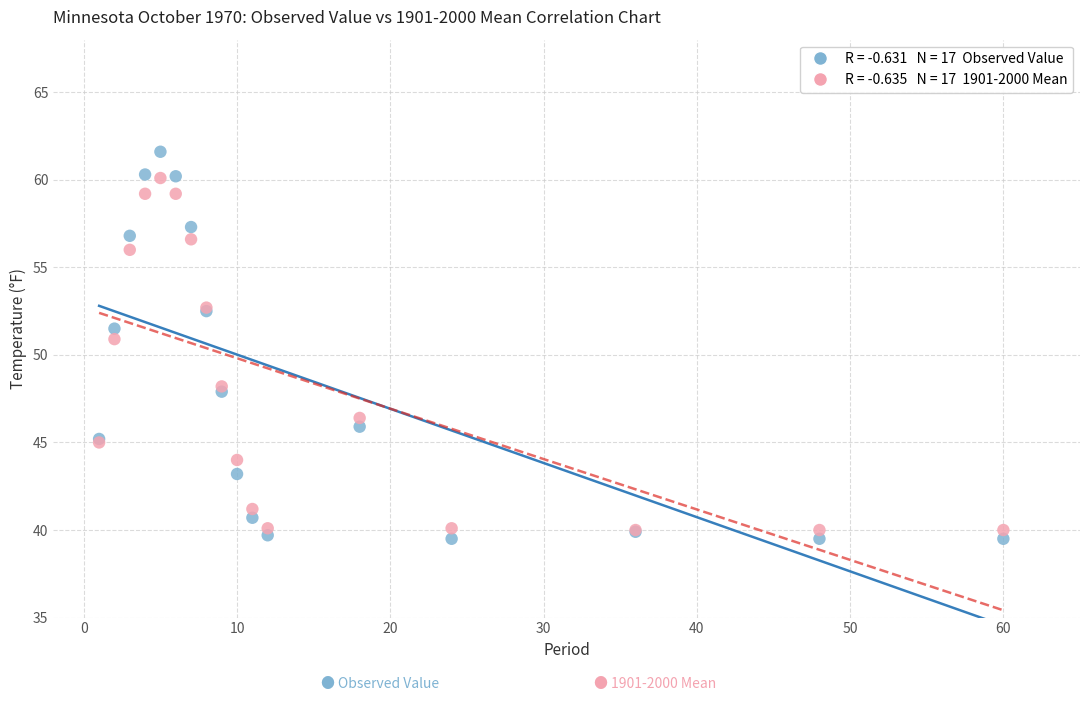

Across all series, what Y value is closest to 50?

50.9